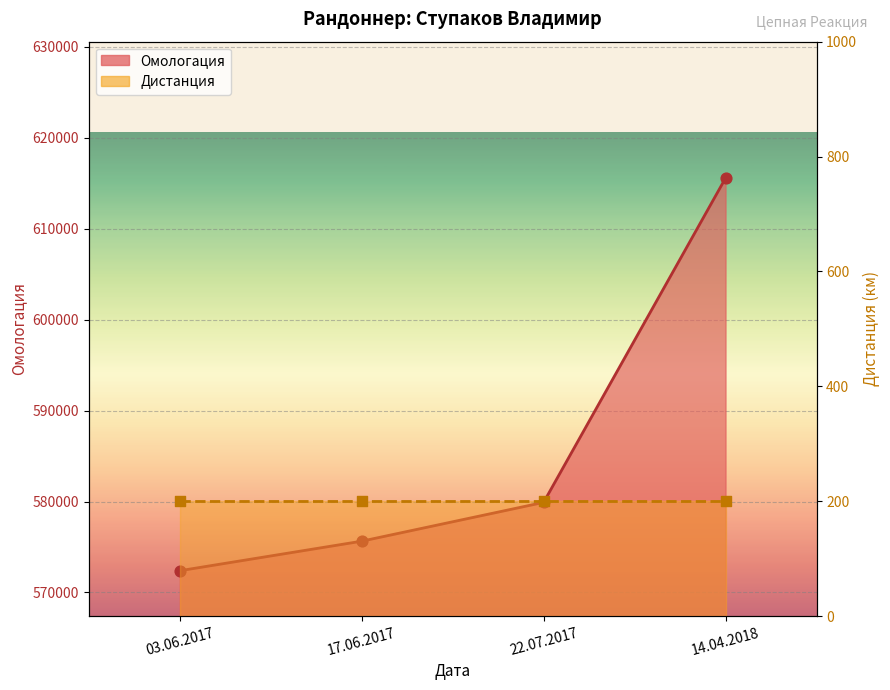

What is the change in value from 03.06.2017 to 22.07.2017?

+7513